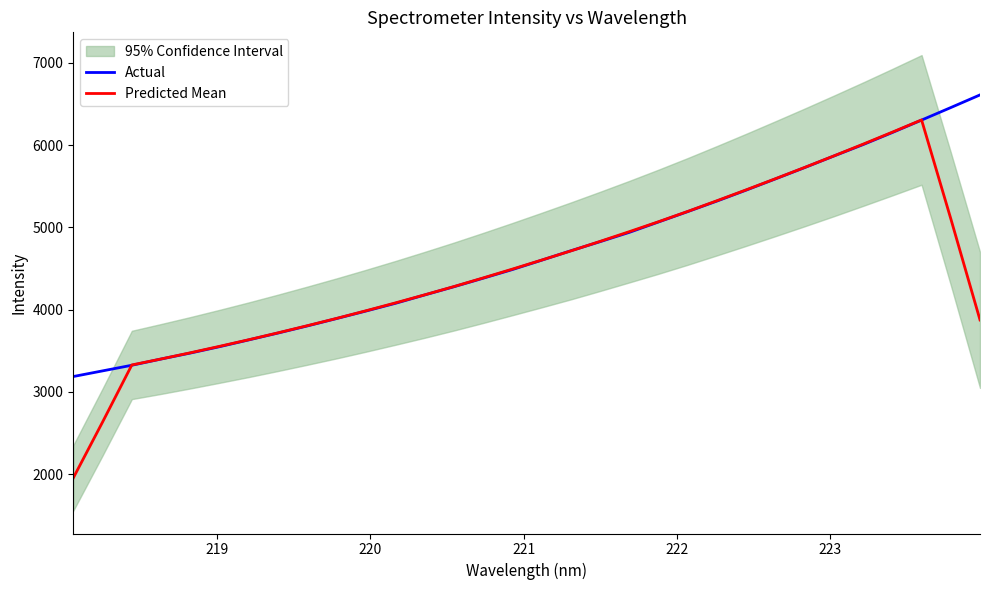

What is the maximum value for Predicted Mean?

6306.8